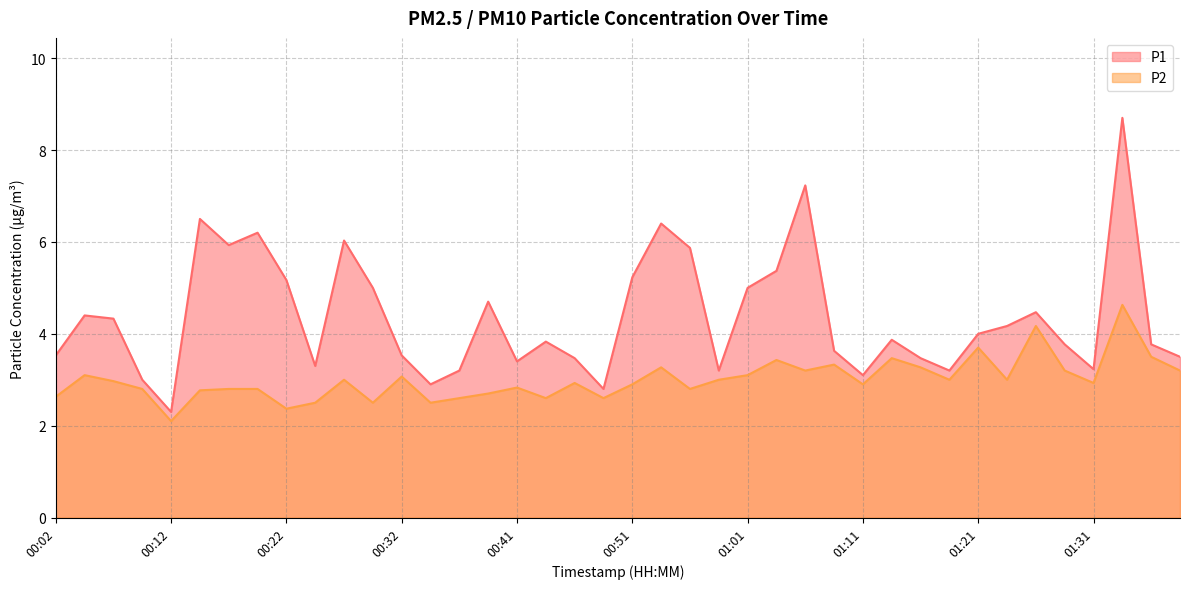

How many lines are shown in the chart?

2